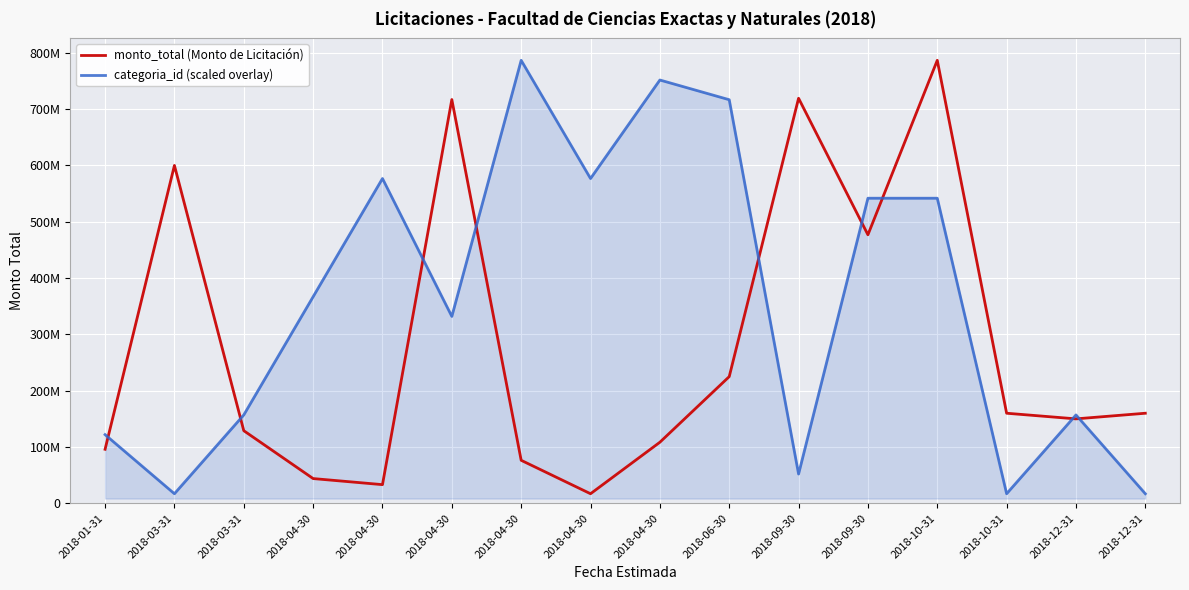

How many interior local peaks does the monto_total (Monto de Licitación) series have?

4